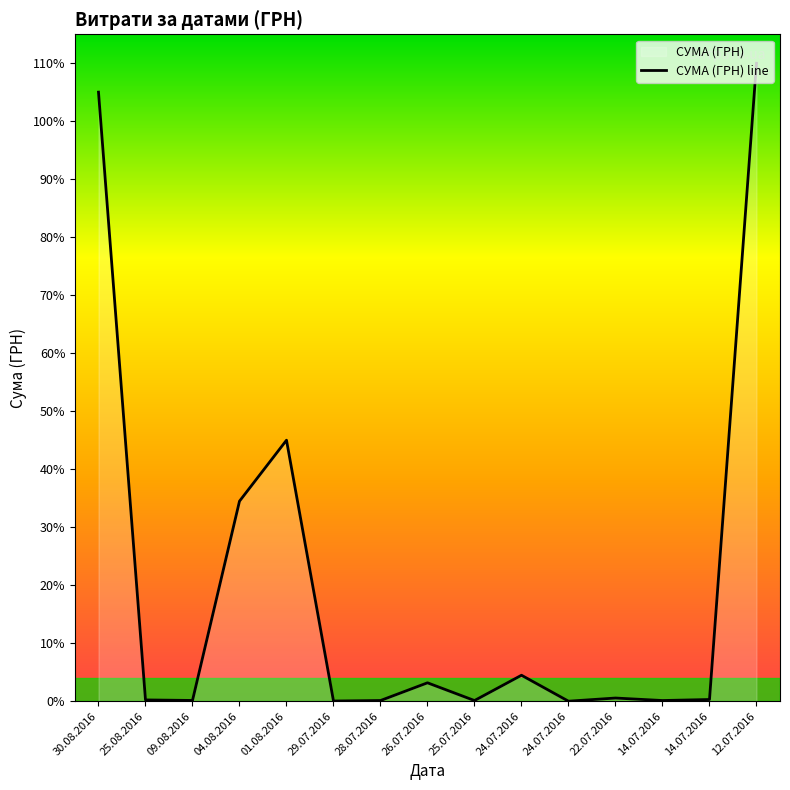

List the labels in order of value, largest first.

12.07.2016, 30.08.2016, 01.08.2016, 04.08.2016, 24.07.2016, 26.07.2016, 22.07.2016, 14.07.2016, 25.08.2016, 09.08.2016, 28.07.2016, 14.07.2016, 25.07.2016, 29.07.2016, 24.07.2016